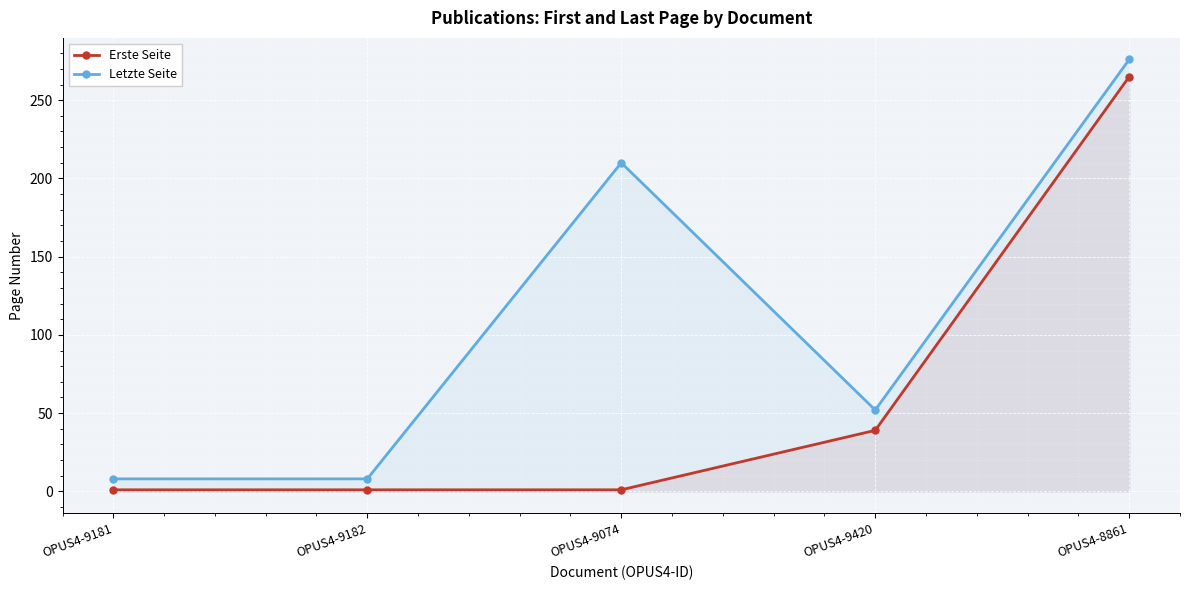

True or false: Letzte Seite and Erste Seite intersect in this chart.

False